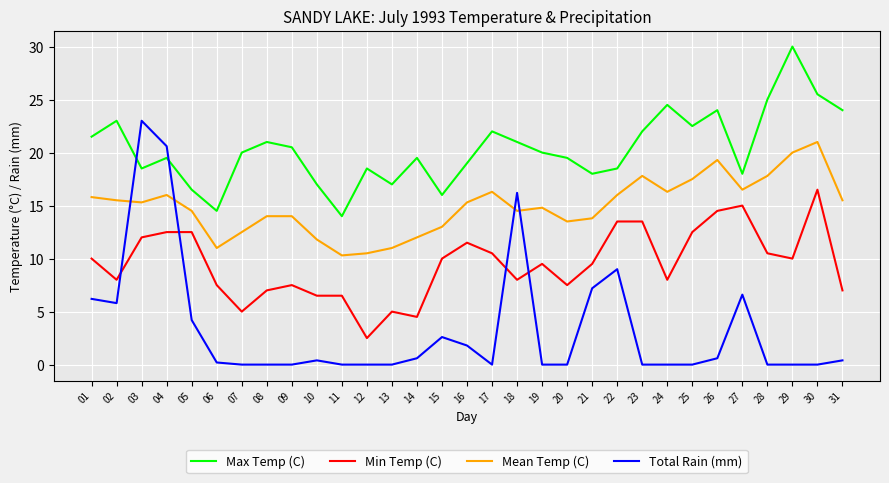

What is the maximum value for Total Rain (mm)?

23.0